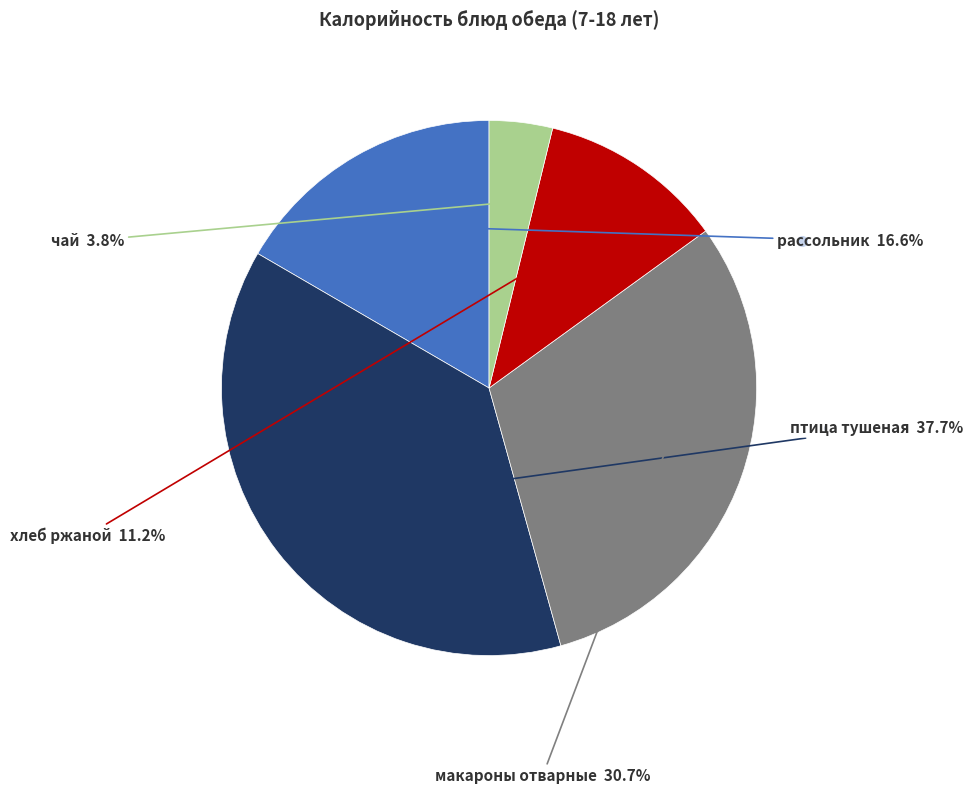

Is there a majority slice in this chart?

No